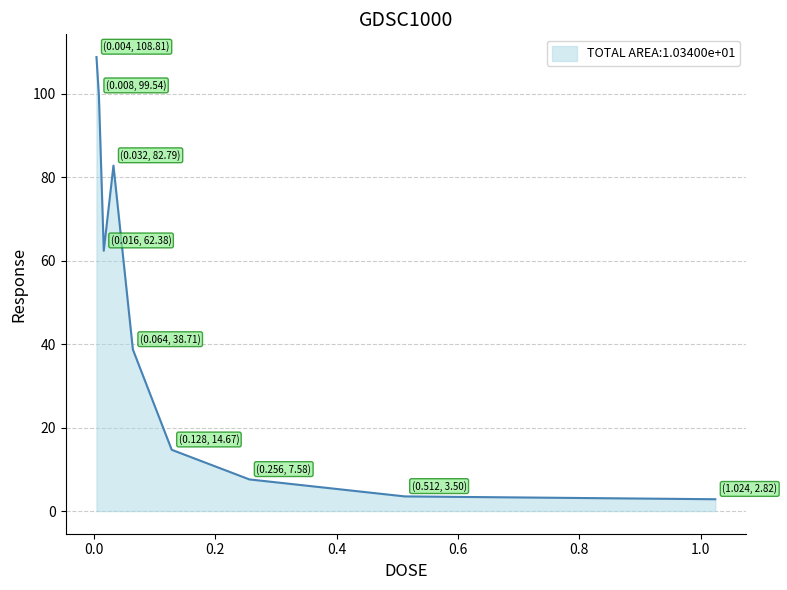

What is the difference between the maximum and minimum values?

106.0